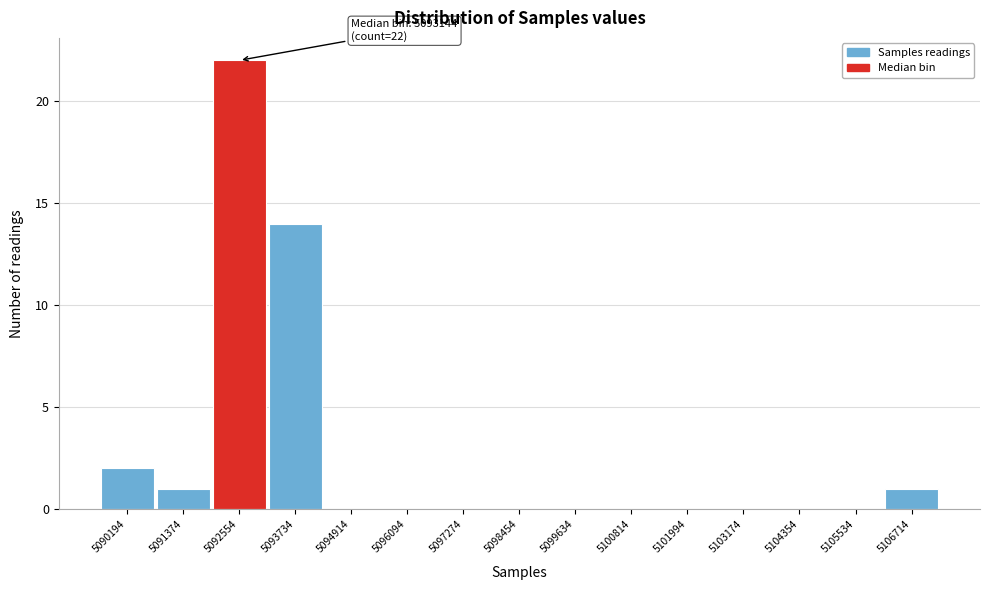

Reading left to right, extract all data points from this chart.

5090194=2	5091374=1	5092554=22	5093734=14	5094914=0	5096094=0	5097274=0	5098454=0	5099634=0	5100814=0	5101994=0	5103174=0	5104354=0	5105534=0	5106714=1